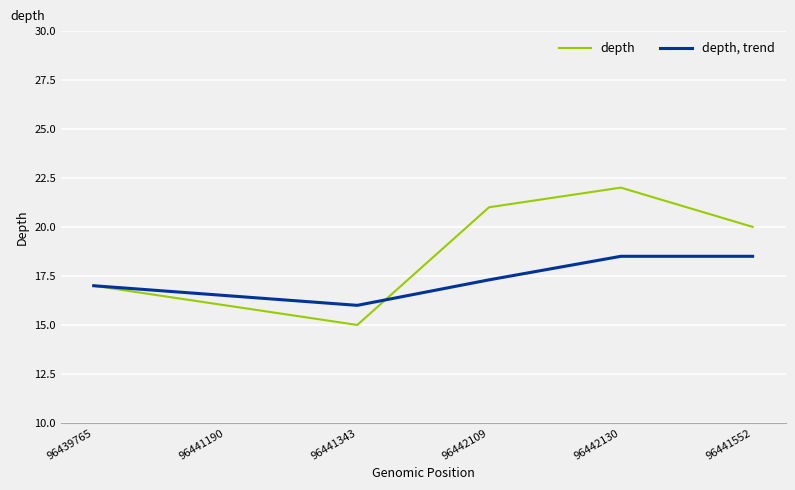

What is the difference between the highest and lowest values at 96441343?

1.0